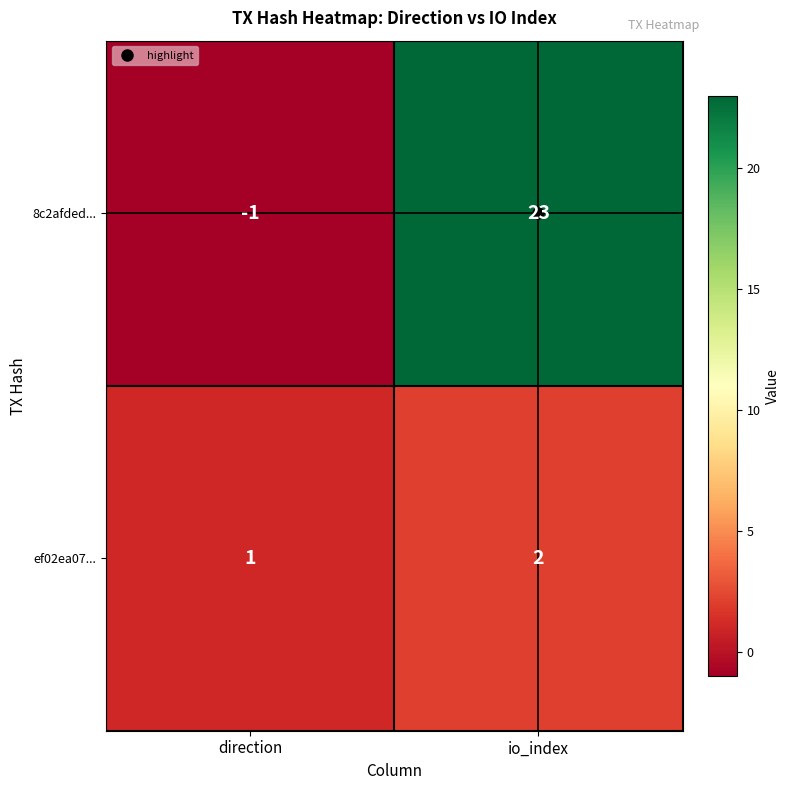

List the series in order of their peak value, lowest first.

ef02ea07..., 8c2afded...